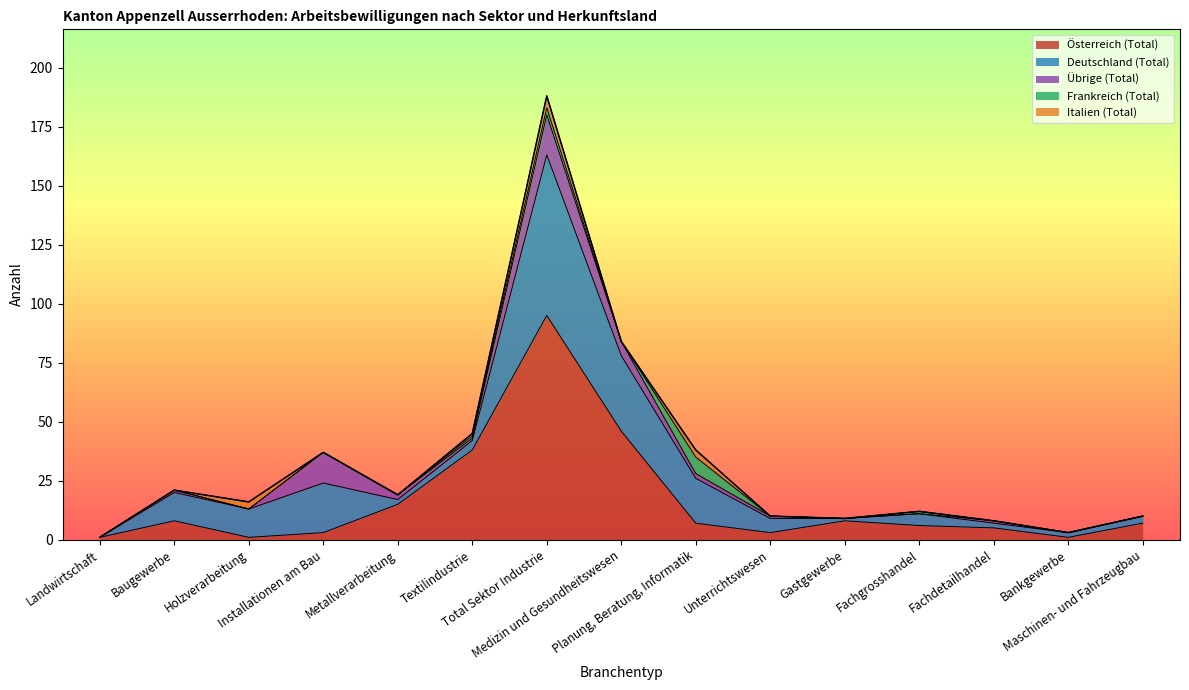

Does the chart display data point markers on the line(s)?

No